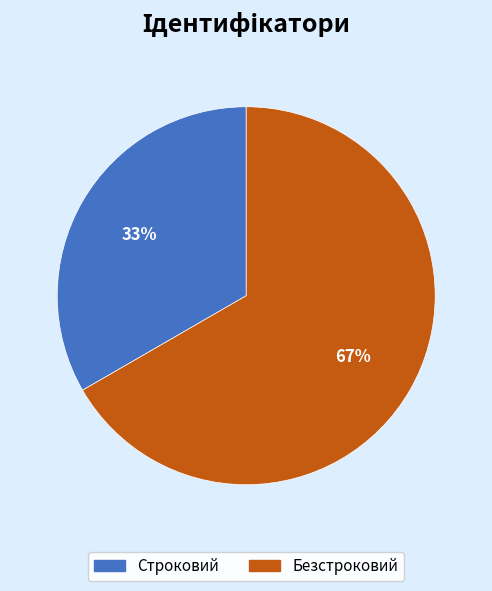

Rank the categories by value from lowest to highest.

Строковий, Безстроковий